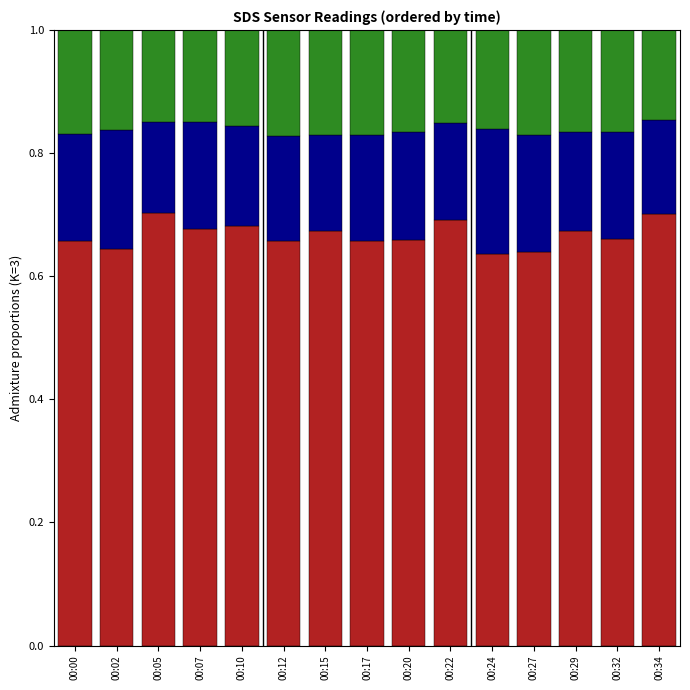

What is the total value across all series at 00:17?

1.0